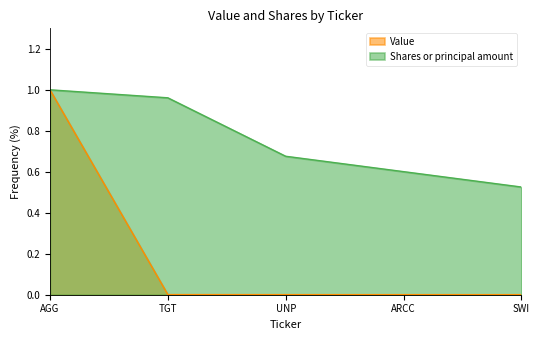

How many distinct data groups are displayed?

2